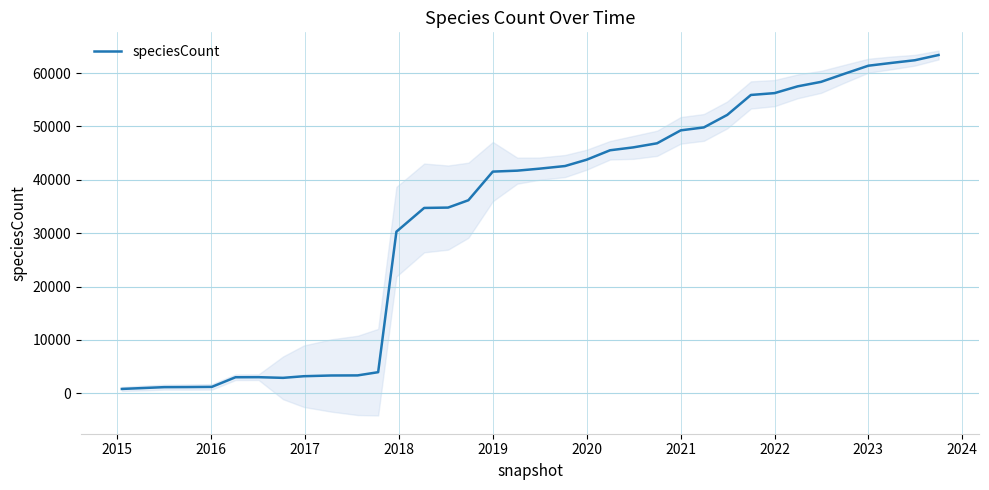

How many interior local valleys (lower than both neighbors) does the data have?

1